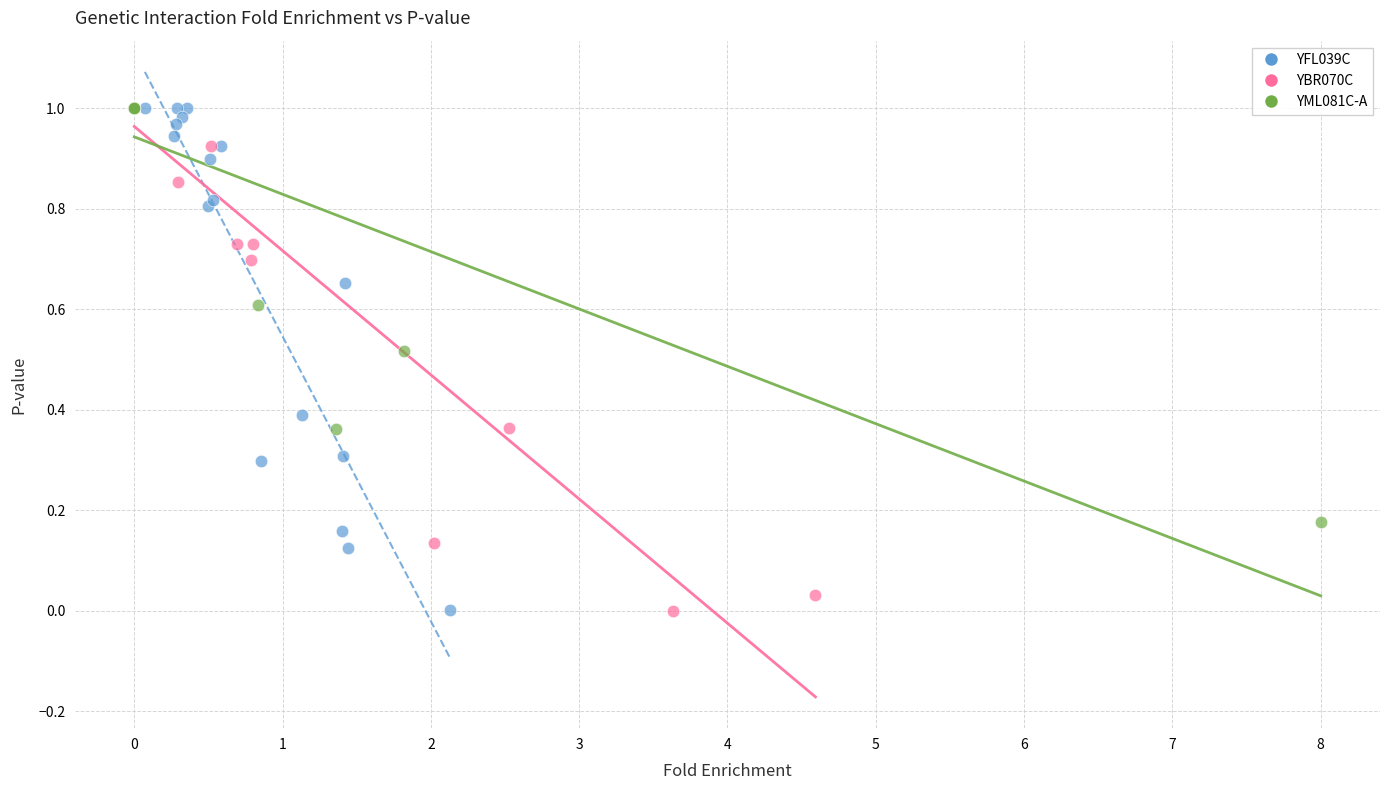

What are all the series names shown in the legend?

YFL039C, YBR070C, YML081C-A